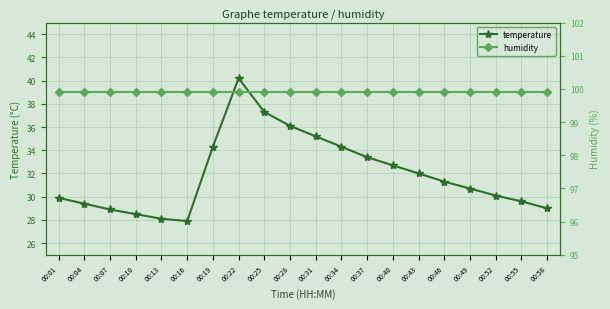

What is the total value across all series at 00:04?

129.3